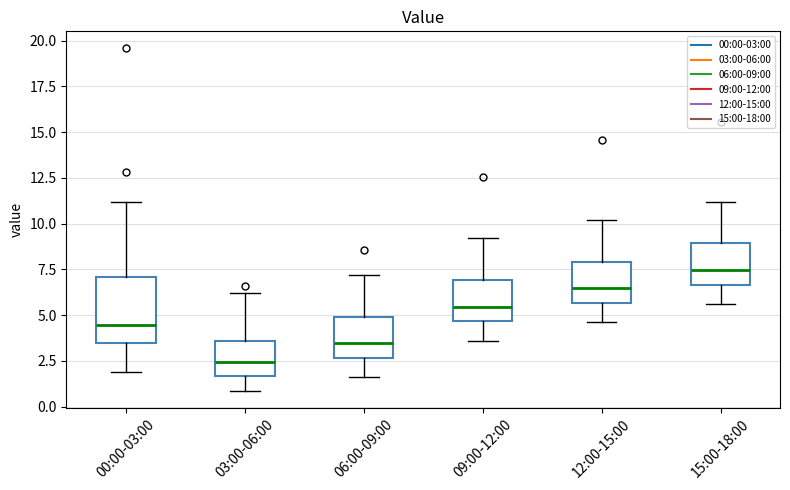

Reading left to right, read every box against the y-axis: the position of its median line, the range the box covers, and the ends of its whiskers. The values are not printed on the chart, so give them approximately, as read against the axis.

00:00-03:00: median 4.5, box 3.5 to 7.0, whiskers 2.0 to 11.0
03:00-06:00: median 2.5, box 1.5 to 3.5, whiskers 1.0 to 6.0
06:00-09:00: median 3.5, box 2.5 to 5.0, whiskers 1.5 to 7.0
09:00-12:00: median 5.5, box 4.5 to 7.0, whiskers 3.5 to 9.0
12:00-15:00: median 6.5, box 5.5 to 8.0, whiskers 4.5 to 10.0
15:00-18:00: median 7.5, box 6.5 to 9.0, whiskers 5.5 to 11.0